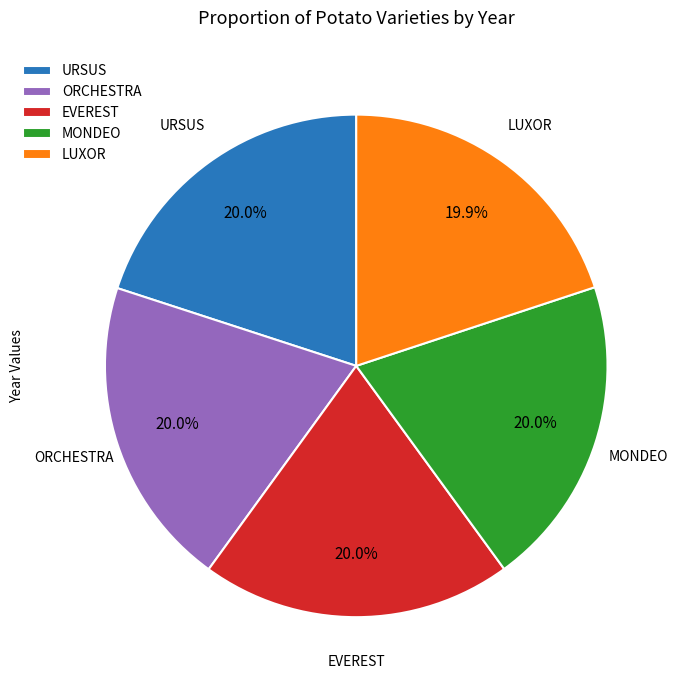

Does URSUS represent more than half of the total?

No